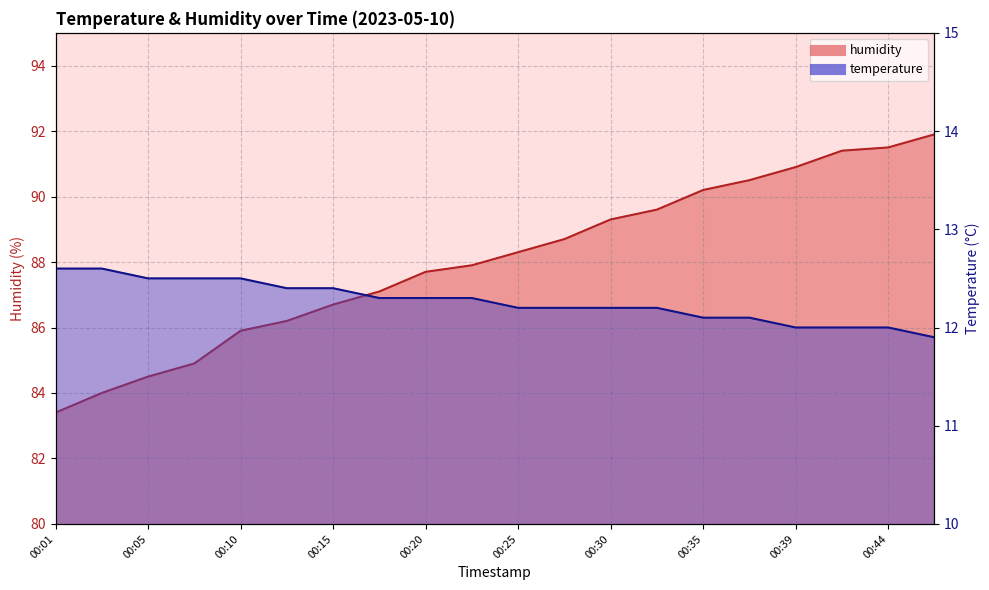

Reading right to left, what are all the values shown in this chart?

temperature: 00:47=11.9	00:44=12.0	00:42=12.0	00:39=12.0	00:37=12.1	00:35=12.1	00:32=12.2	00:30=12.2	00:27=12.2	00:25=12.2	00:22=12.3	00:20=12.3	00:18=12.3	00:15=12.4	00:13=12.4	00:10=12.5	00:08=12.5	00:05=12.5	00:03=12.6	00:01=12.6
humidity: 00:47=91.9	00:44=91.5	00:42=91.4	00:39=90.9	00:37=90.5	00:35=90.2	00:32=89.6	00:30=89.3	00:27=88.7	00:25=88.3	00:22=87.9	00:20=87.7	00:18=87.1	00:15=86.7	00:13=86.2	00:10=85.9	00:08=84.9	00:05=84.5	00:03=84.0	00:01=83.4